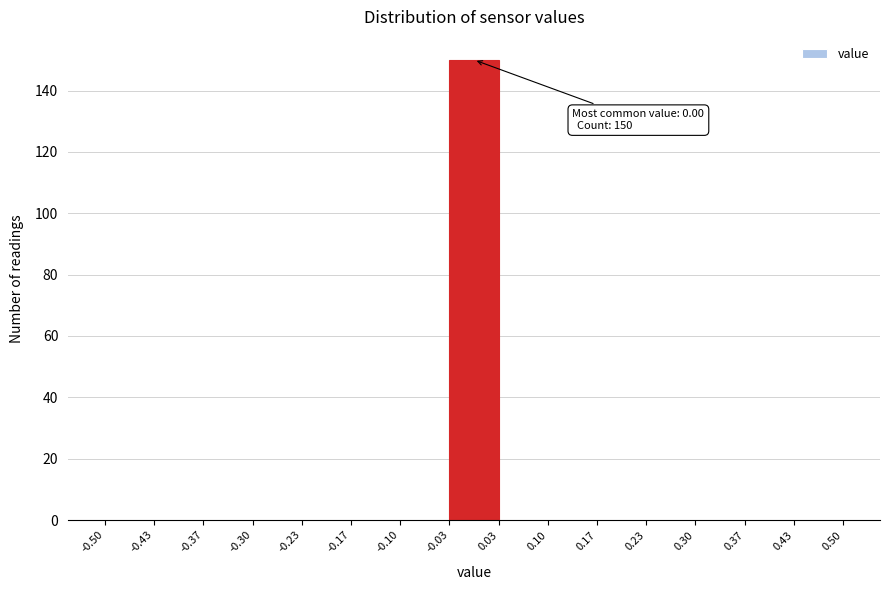

Which range on the x-axis has the tallest bar?

-0.03 to 0.03